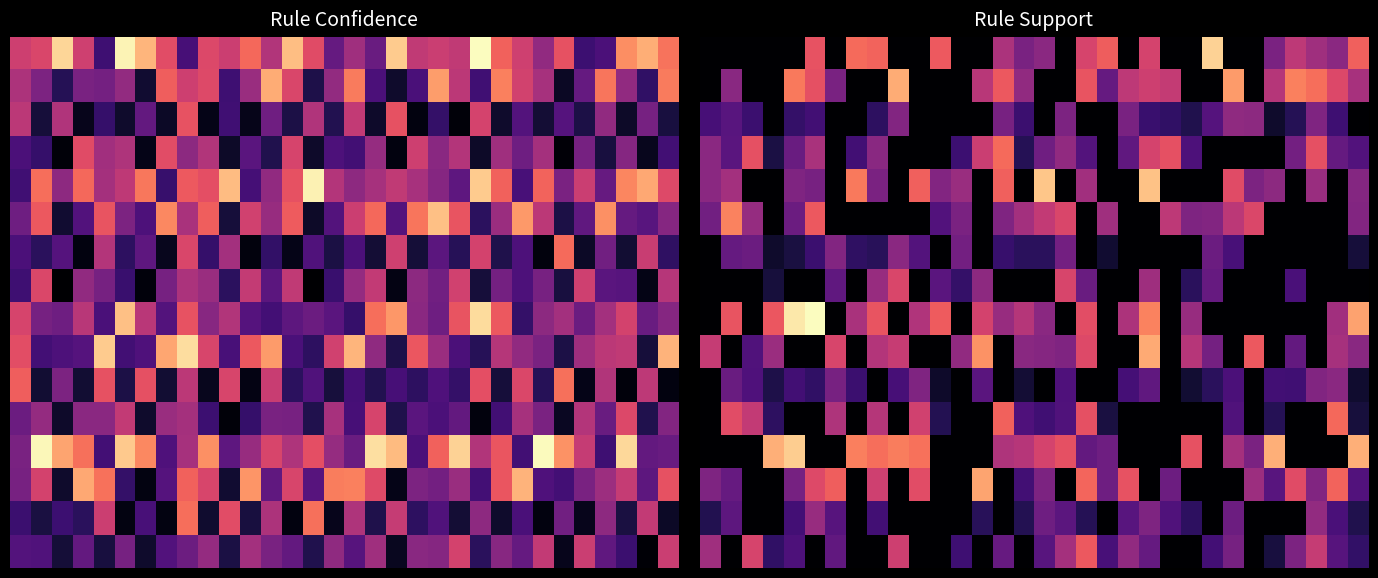

Count the number of data series in this chart.

16